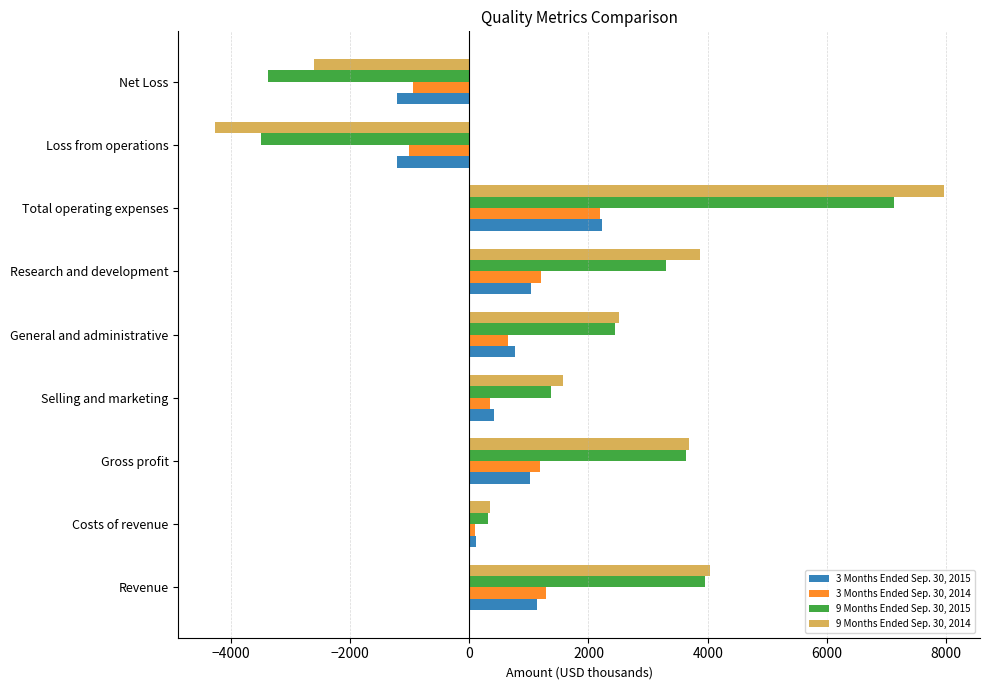

What is the difference between the maximum and second lowest values in the 3 Months Ended Sep. 30, 2015 series?

3443.1